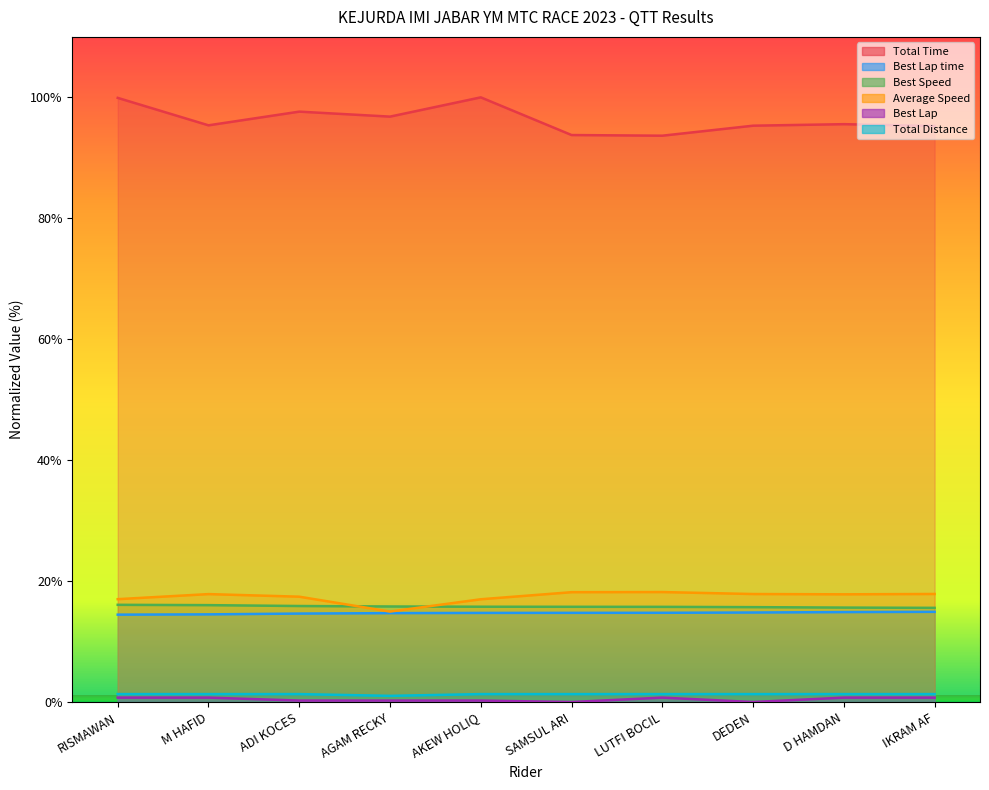

What is the label of the 2nd point from the right?

D HAMDAN